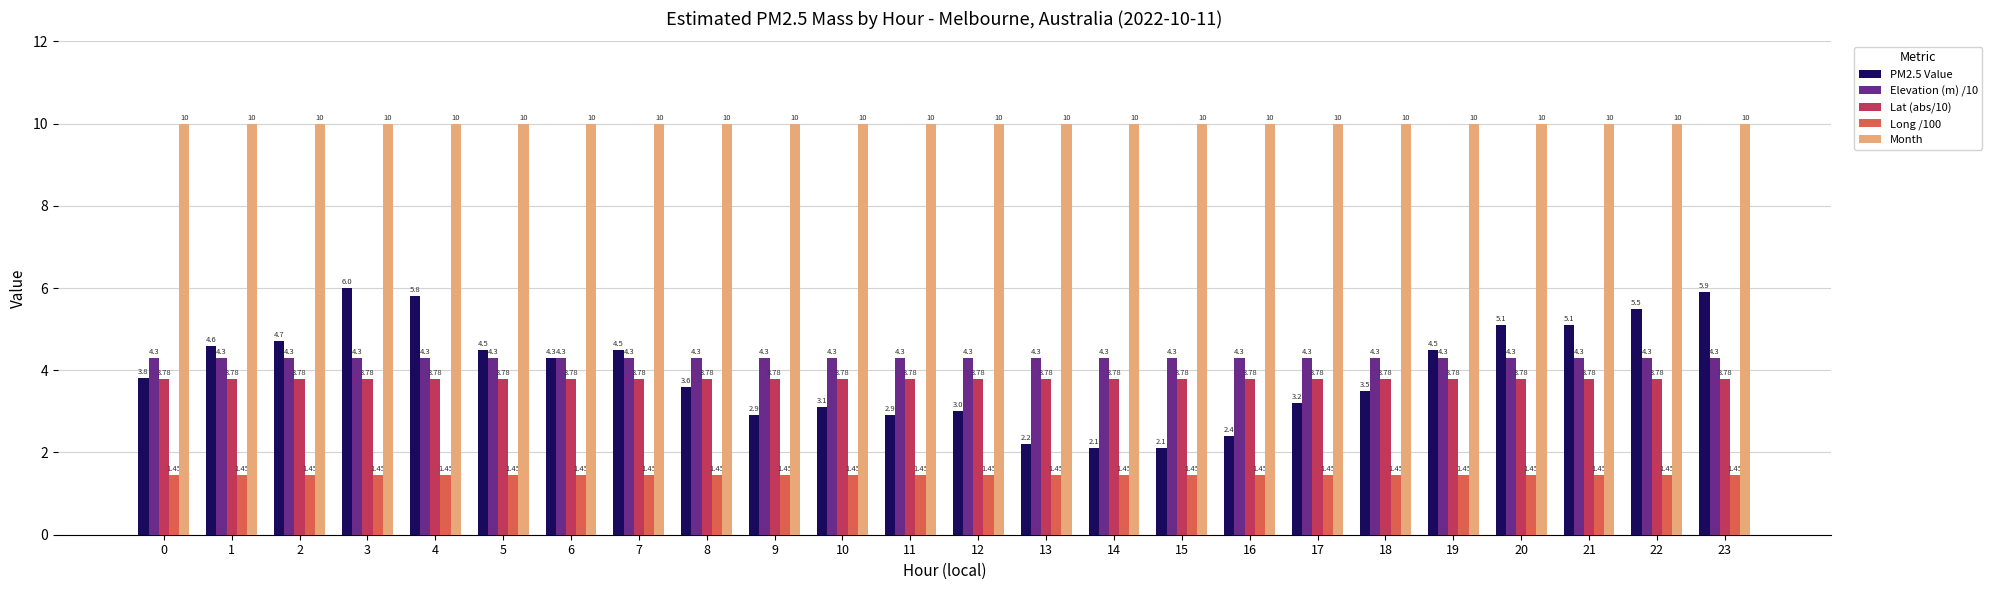

Between 3 and 5, which series saw the biggest shift?

PM2.5 Value